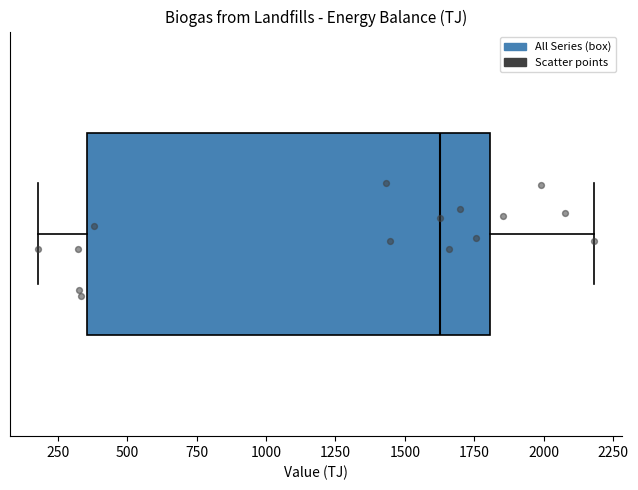

Where is the right edge of the box on the x-axis? The values are not printed on the chart, so give them approximately, as read against the axis.

1800